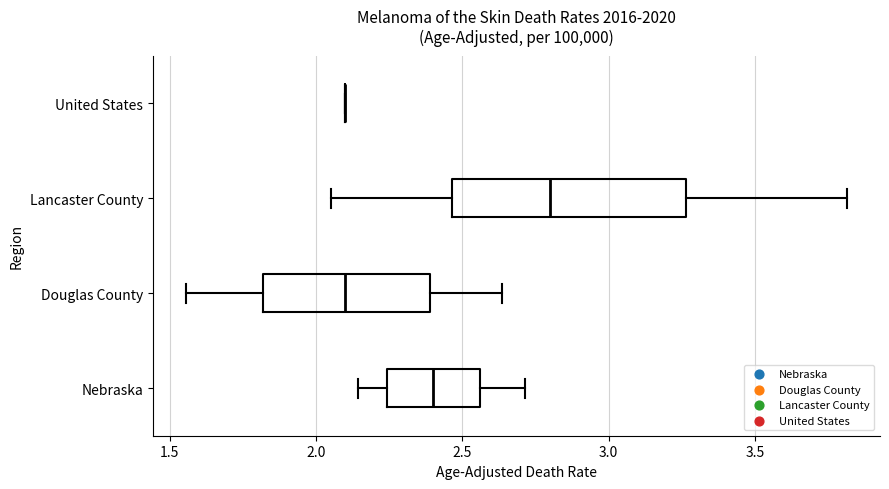

Where is the right edge of the box for Douglas County on the x-axis? The values are not printed on the chart, so give them approximately, as read against the axis.

2.40